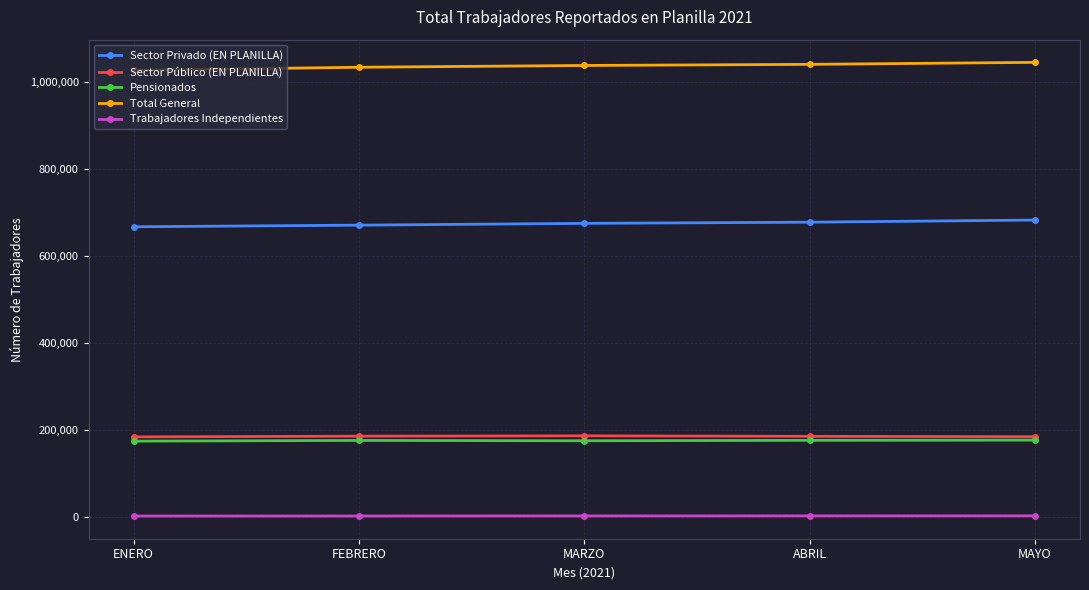

What are all the series names shown in the legend?

Sector Privado (EN PLANILLA), Sector Público (EN PLANILLA), Pensionados, Total General, Trabajadores Independientes